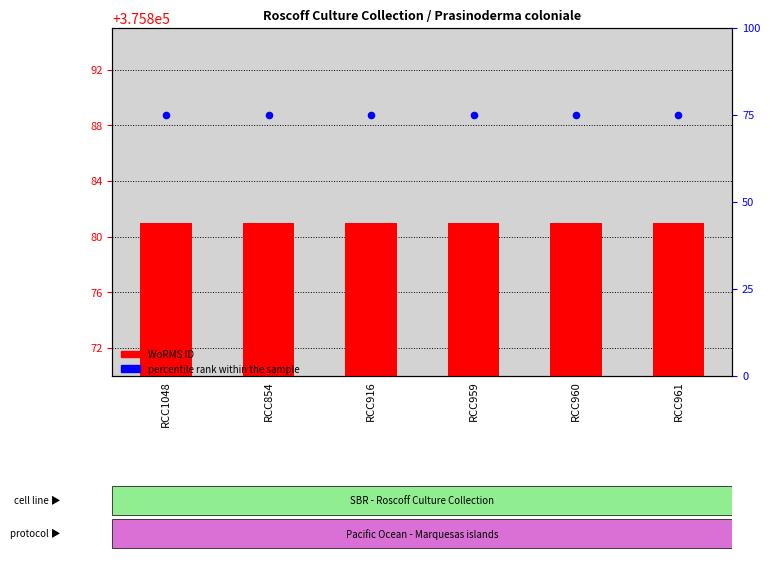

Which series contains the lowest Y value?

percentile rank within the sample